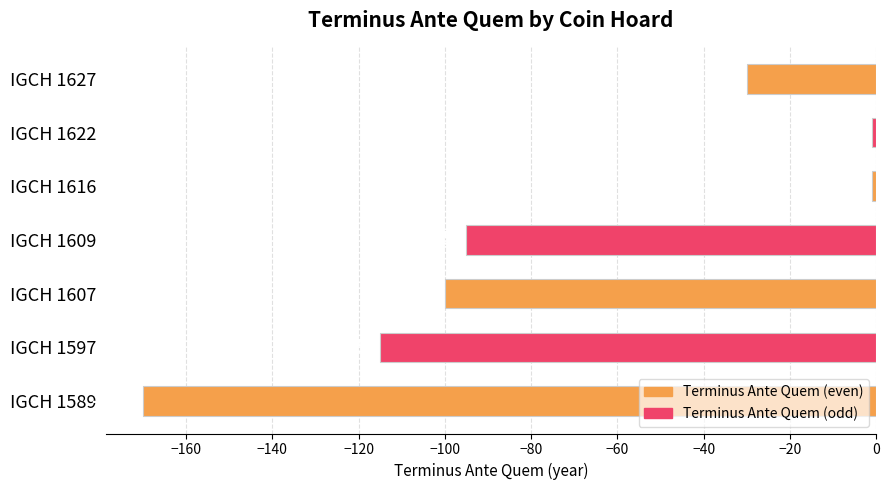

Is it true that the value at IGCH 1616 is -1?

True